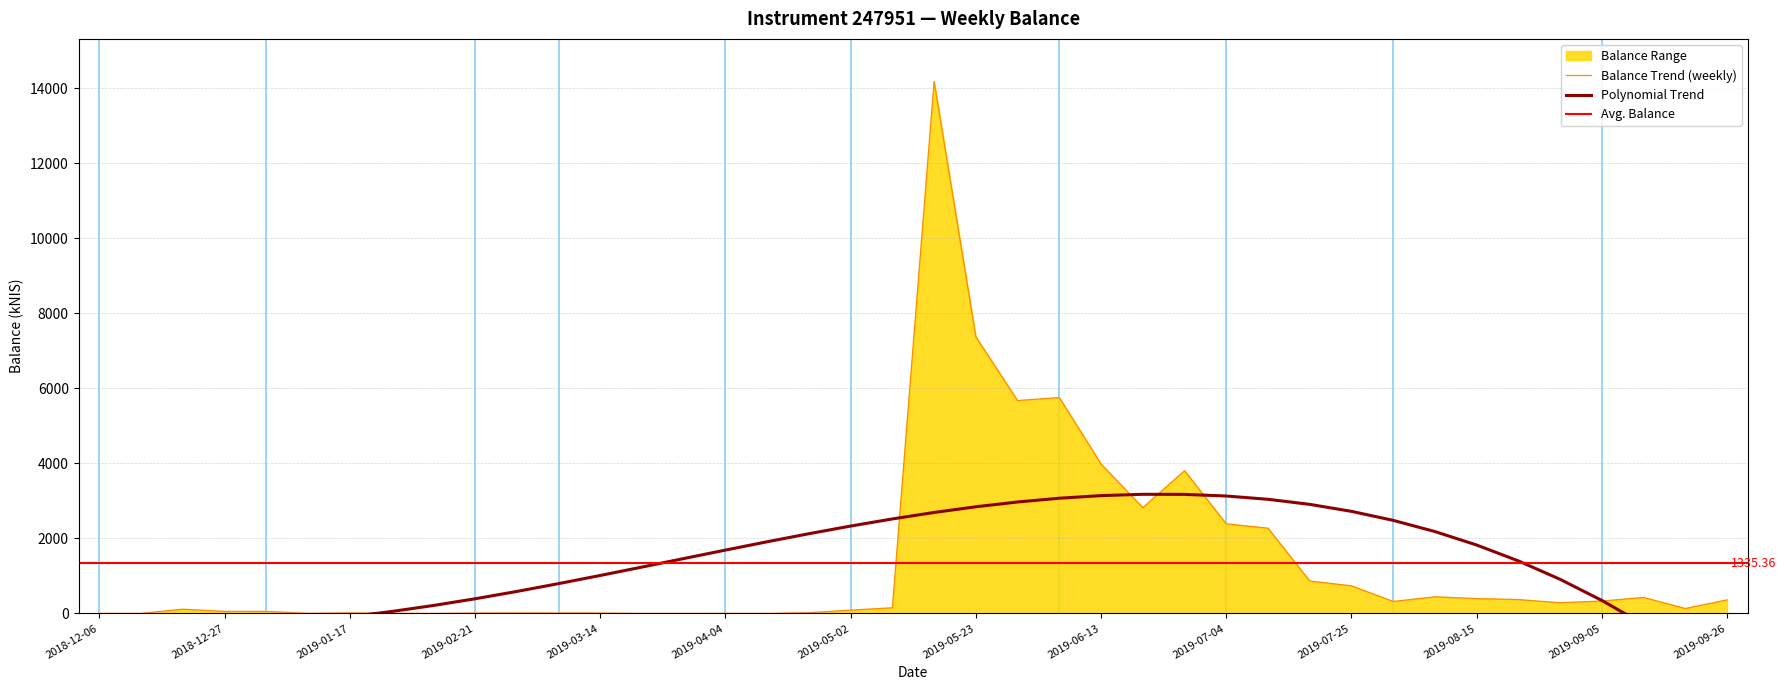

Reading right to left, list all the values displayed in this chart.

360.2	129.4	425.3	328.8	284.4	367.7	394.6	440.8	317.8	734.8	863.3	2271.9	2386.8	3803.4	2817.2	3982.1	5754.0	5674.8	7370.6	14182.8	148.9	86.9	18.2	0.0	0.3	0.0	0.0	9.5	9.5	9.5	9.3	0.0	0.6	12.6	2.5	52.5	51.7	111.7	0.0	0.0